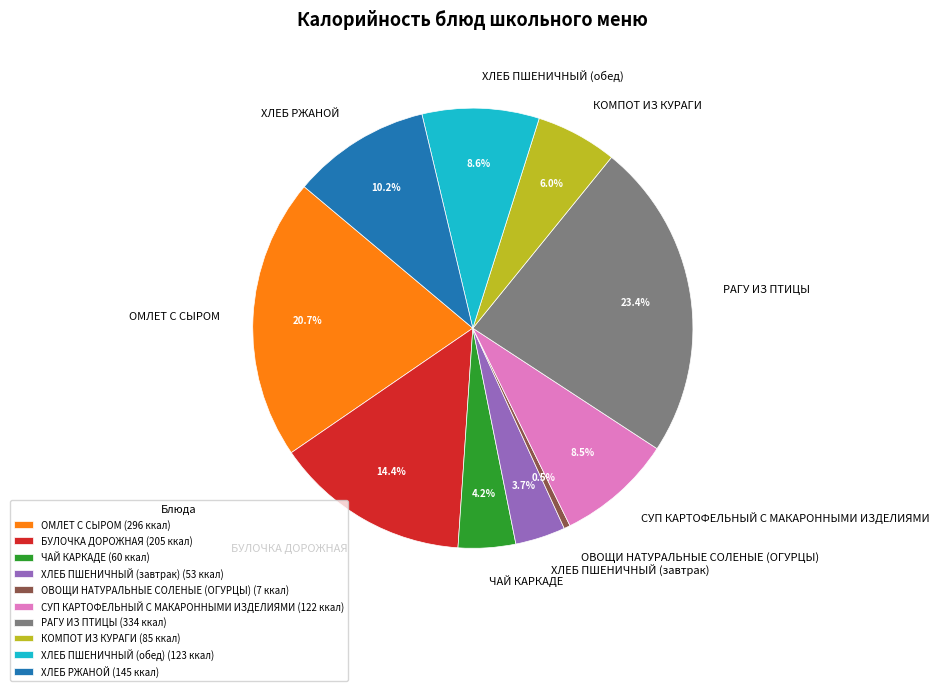

Approximately how many times larger is the value at ХЛЕБ ПШЕНИЧНЫЙ (обед) compared to РАГУ ИЗ ПТИЦЫ?

0.4